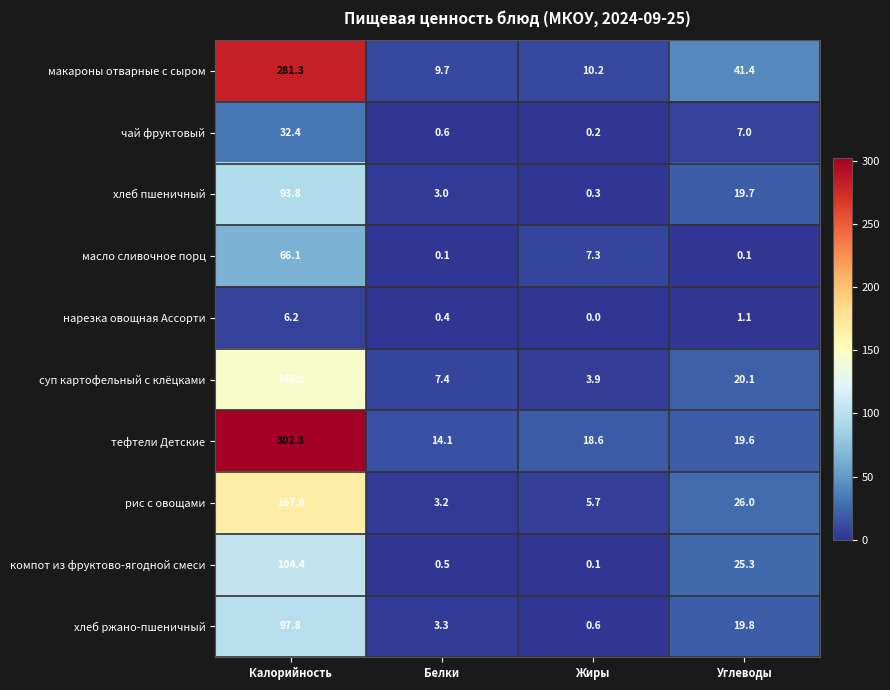

What is the difference between the second highest and minimum values in the макароны отварные с сыром series?

31.7